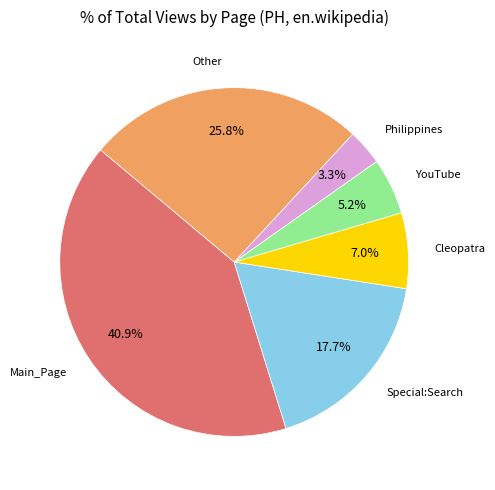

Does any single category account for the majority?

No